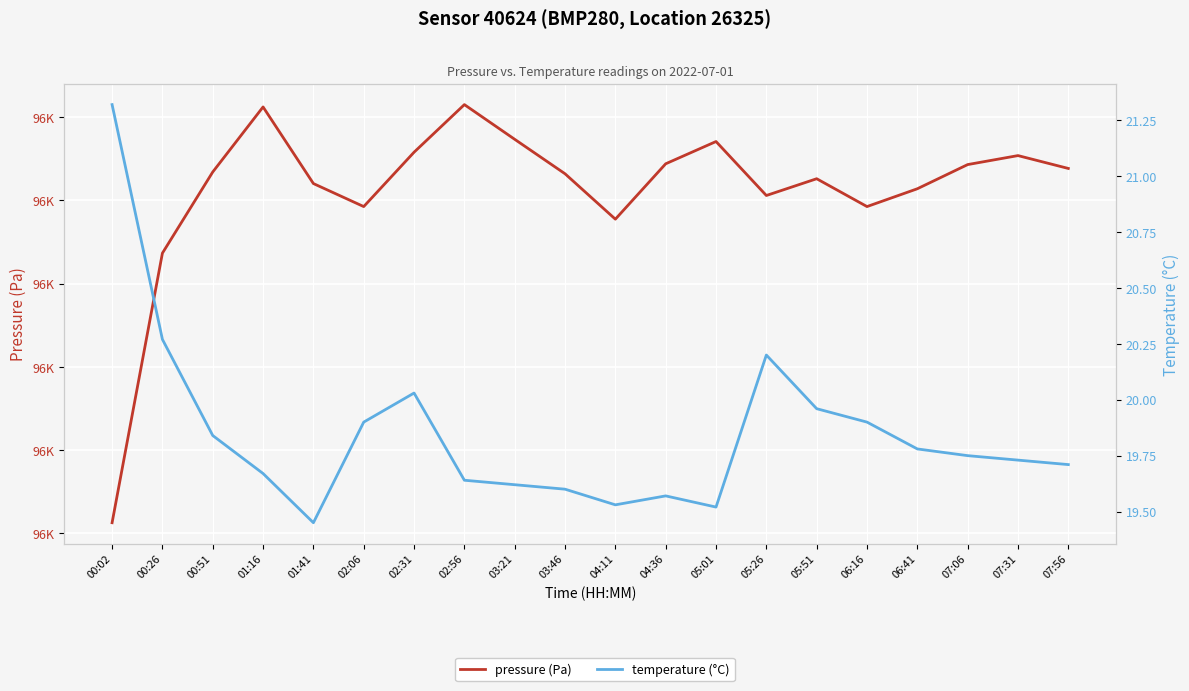

What position from the left is 07:31?

19